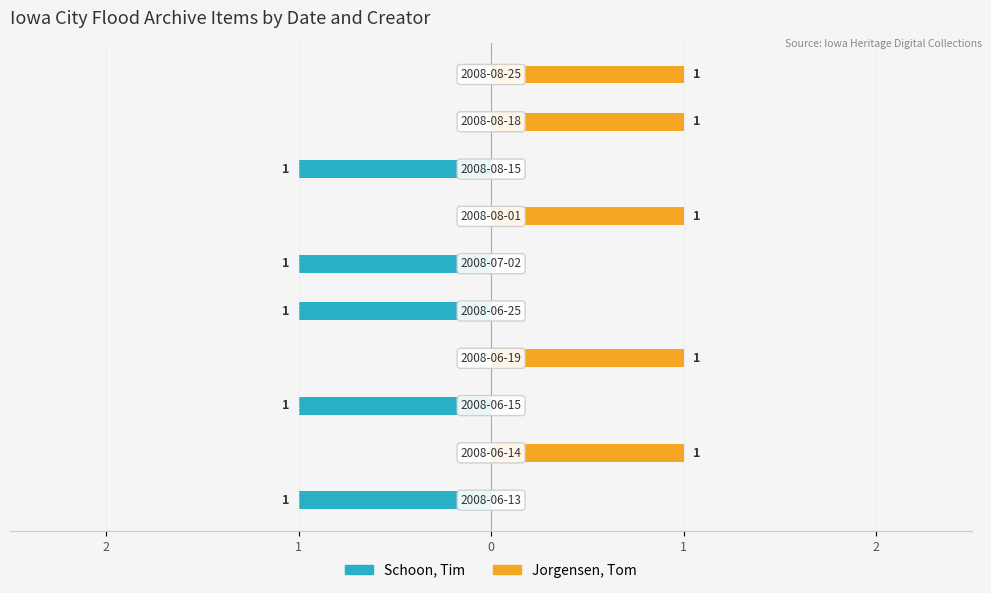

Between 0 and 6, which series saw the biggest shift?

Schoon, Tim